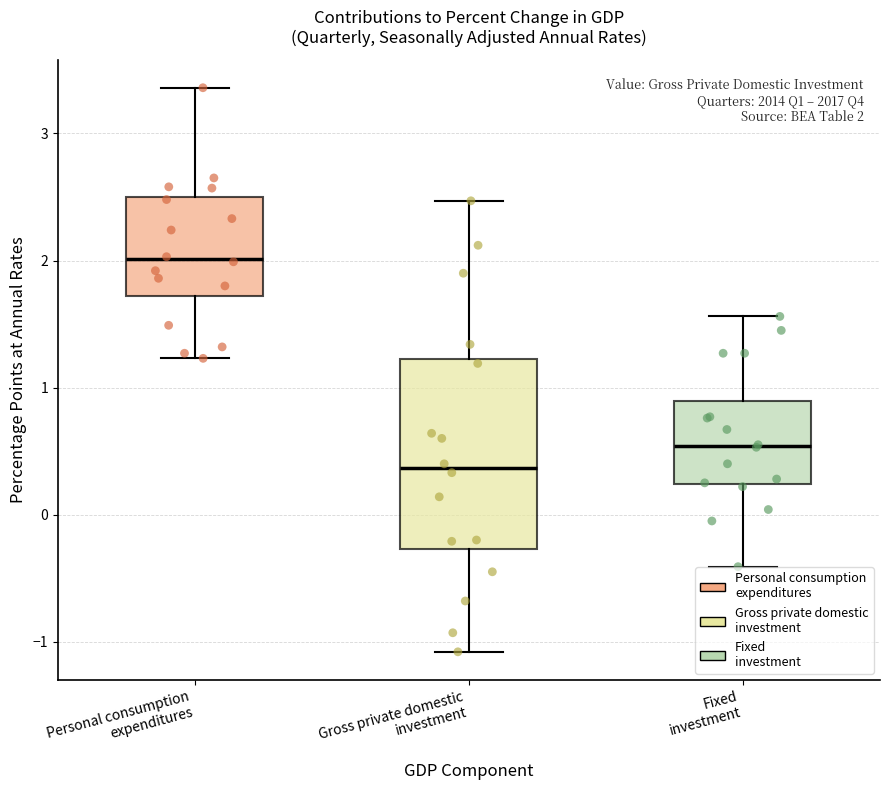

Which box has the lowest median line?

Gross private domestic investment